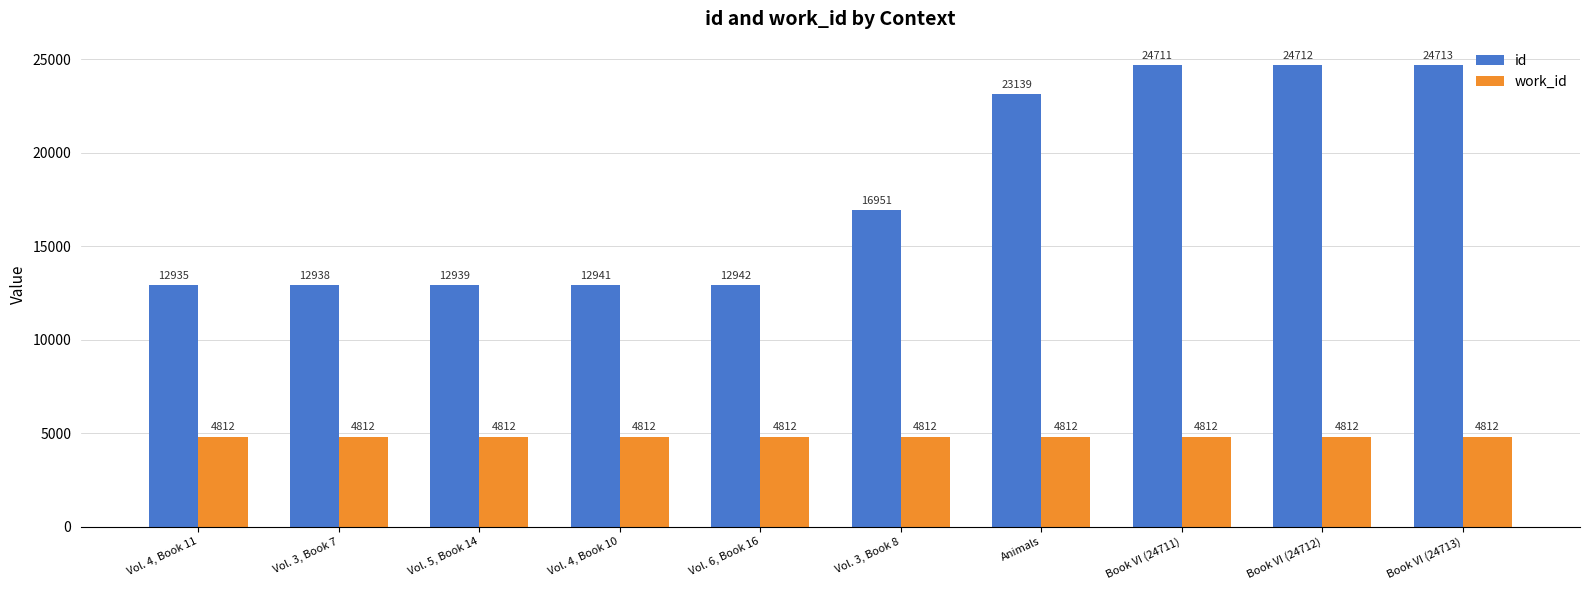

Count the number of categories in the chart.

10